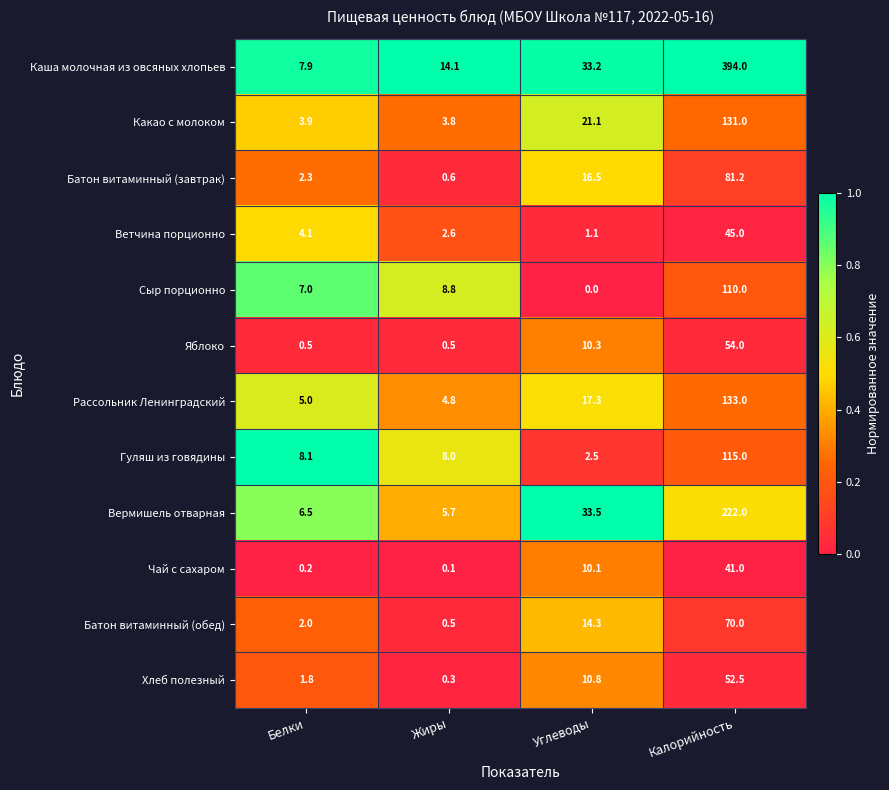

Which series has the largest range (max minus min)?

Каша молочная из овсяных хлопьев